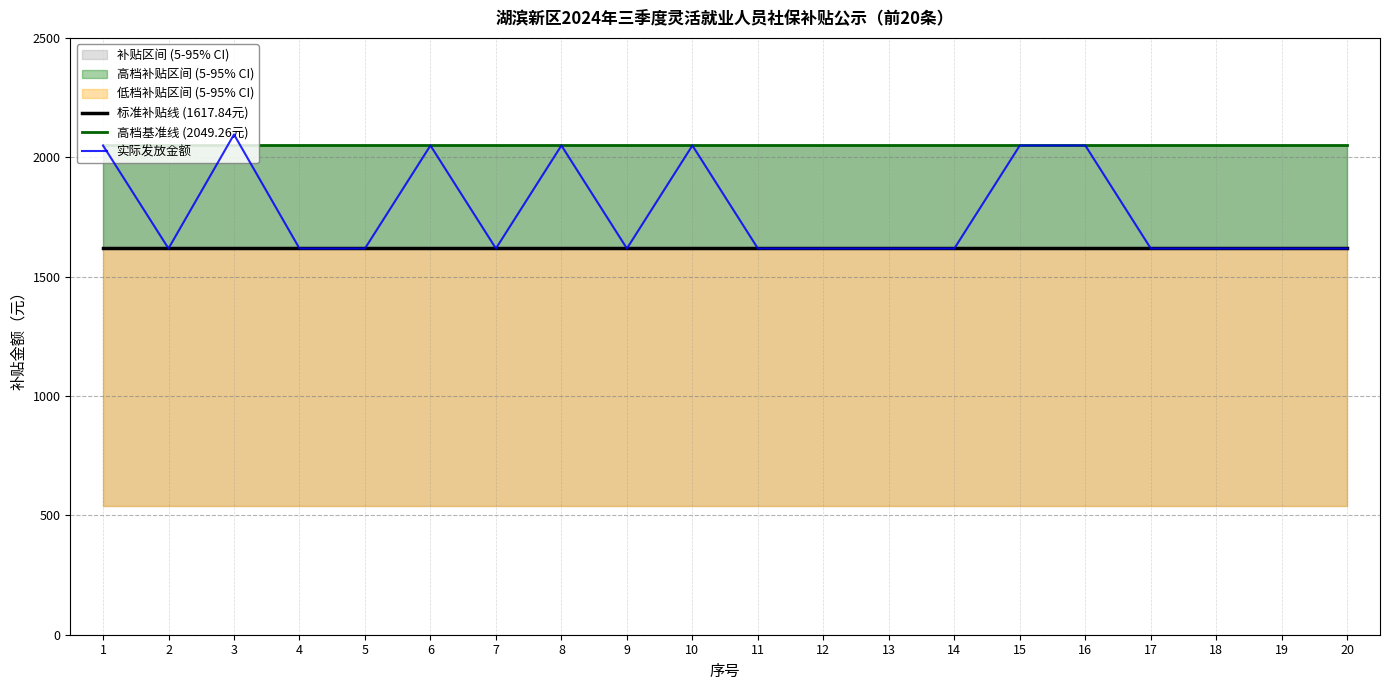

Does the chart have visible grid lines?

Yes